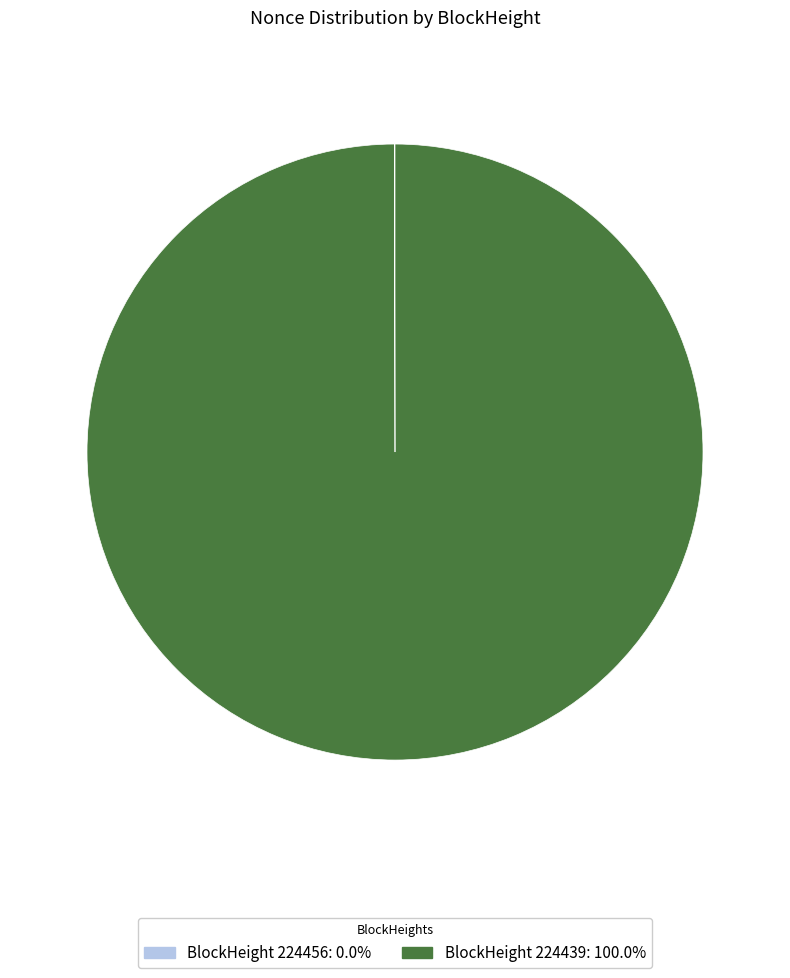

Is there any slice that represents more than half of the pie?

Yes